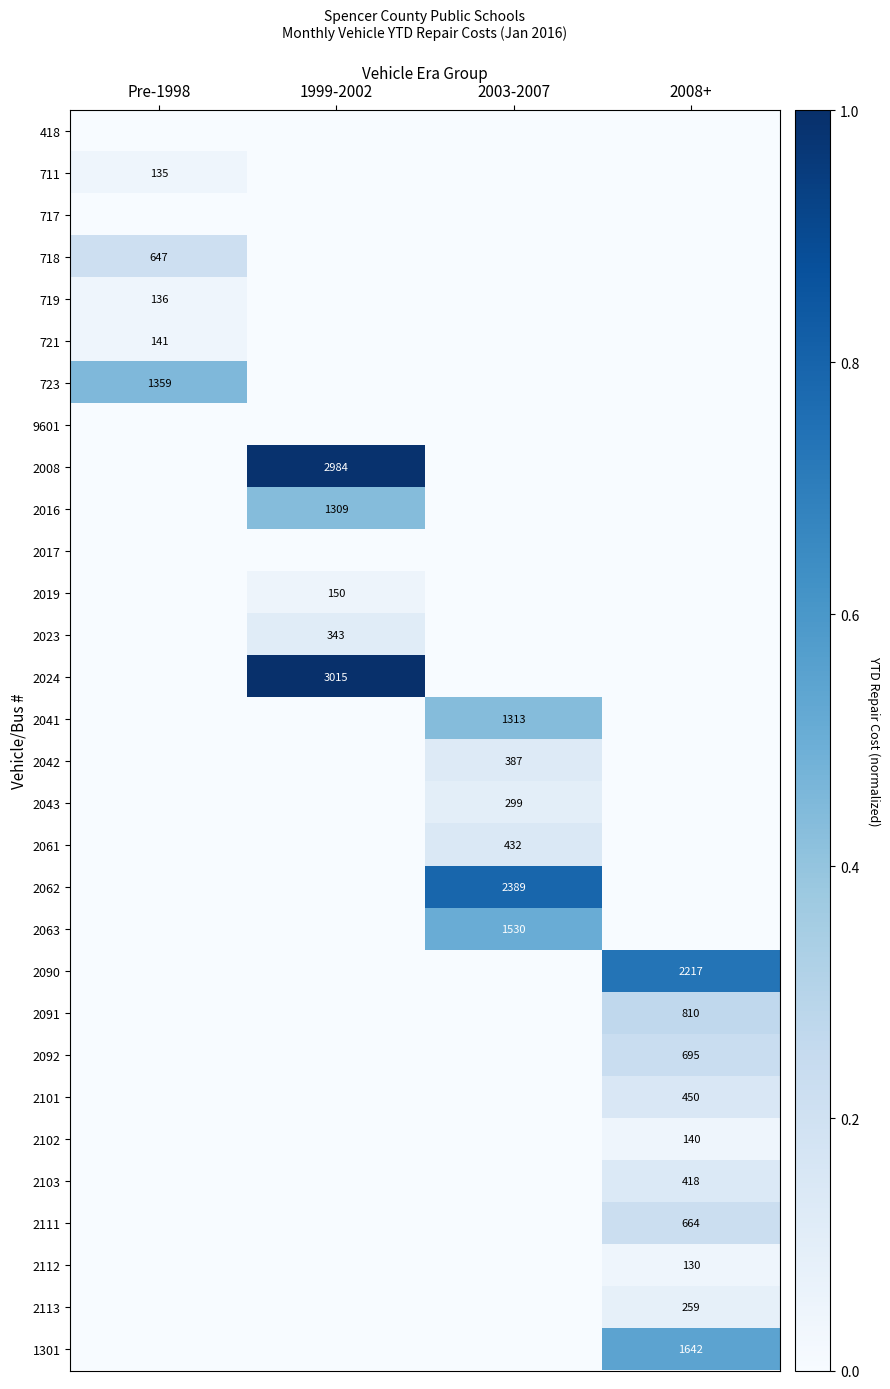

The 2103 series shows 199 at 2008+. True or false?

False